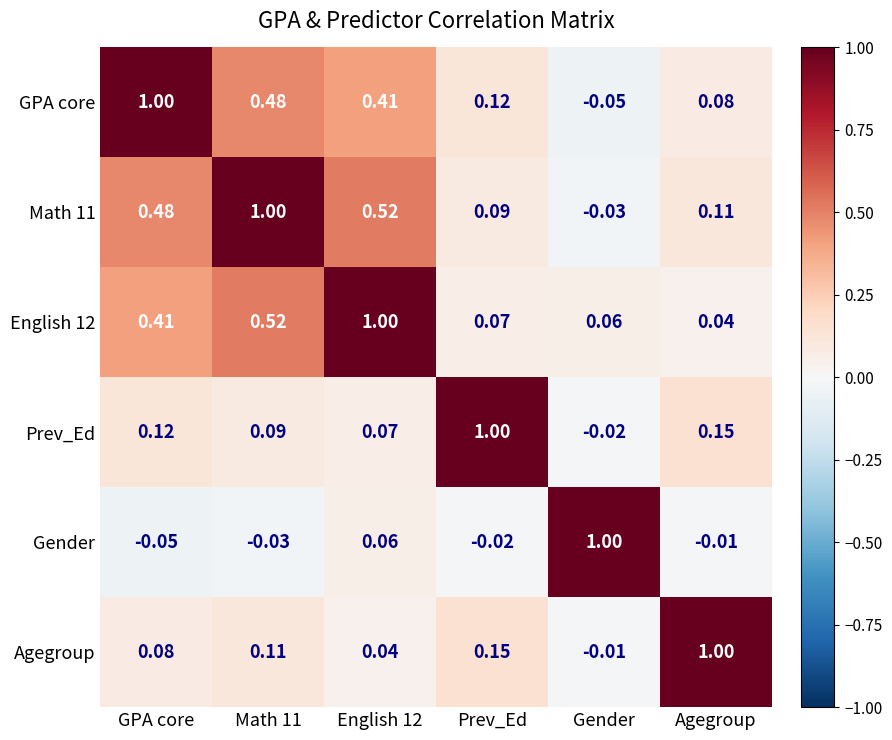

What is the total value across all series at Math 11?

2.2